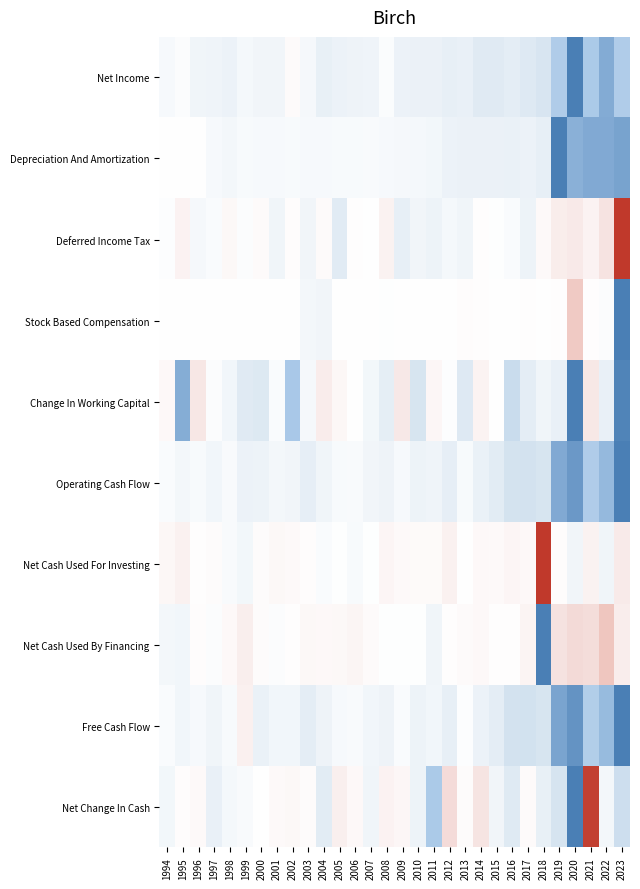

Which series has the largest total across all categories?

Operating Cash Flow